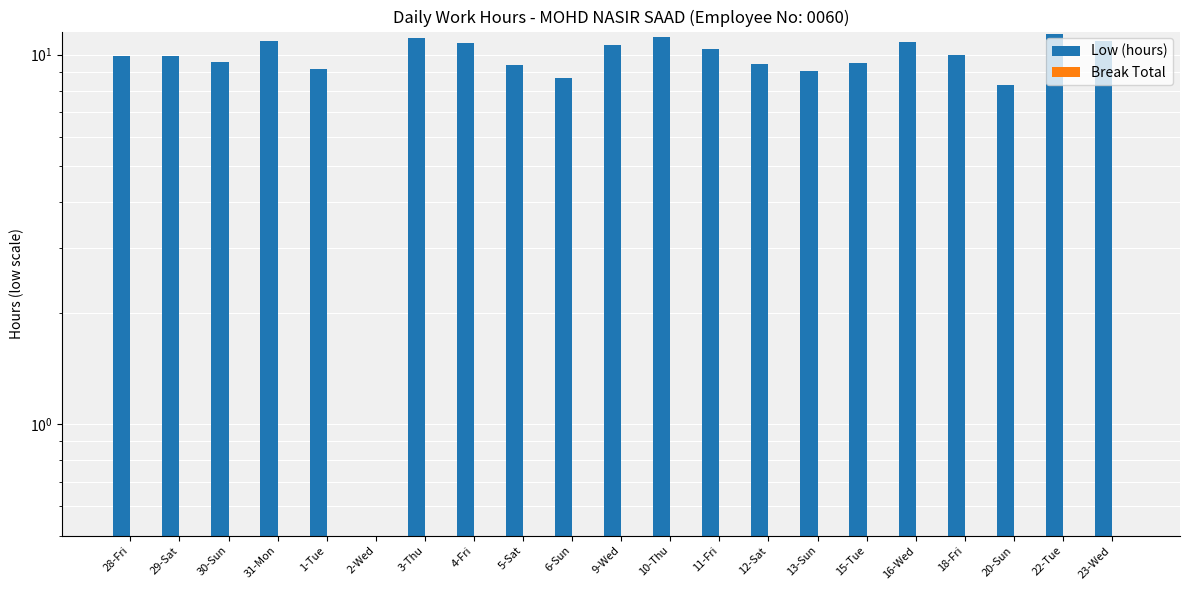

What position from the right is 3-Thu?

15